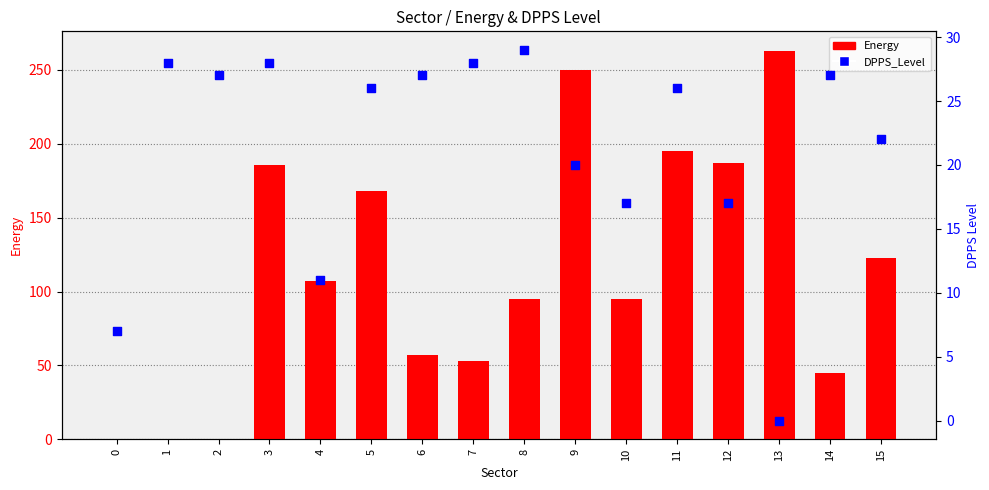

At how many categories does at least one series exceed 68?

10